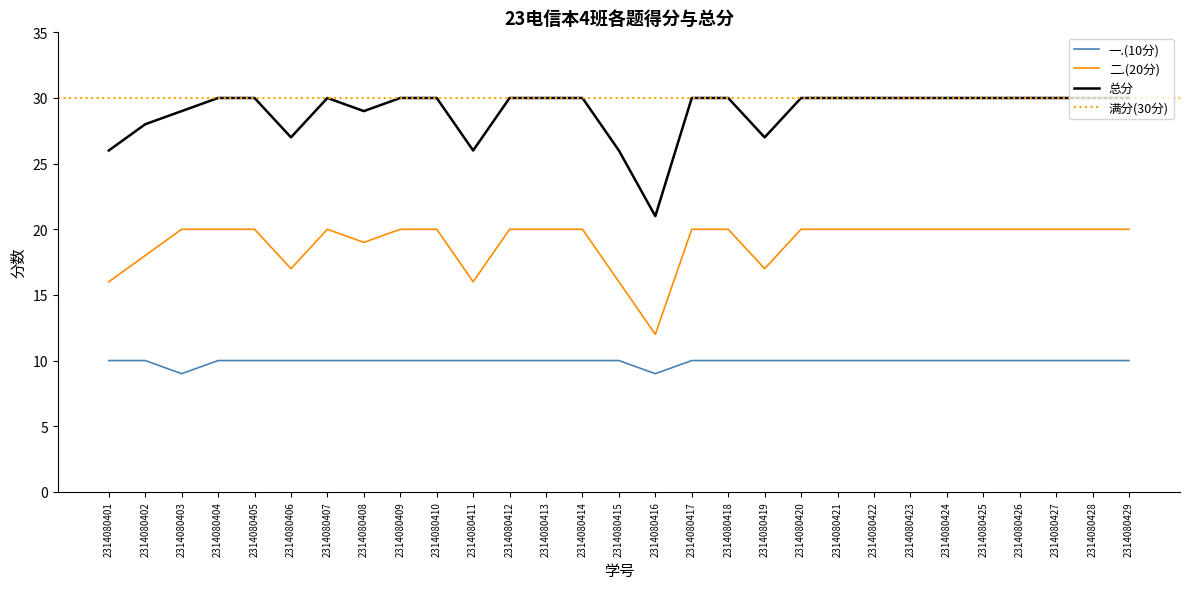

What is the minimum value for 总分?

21